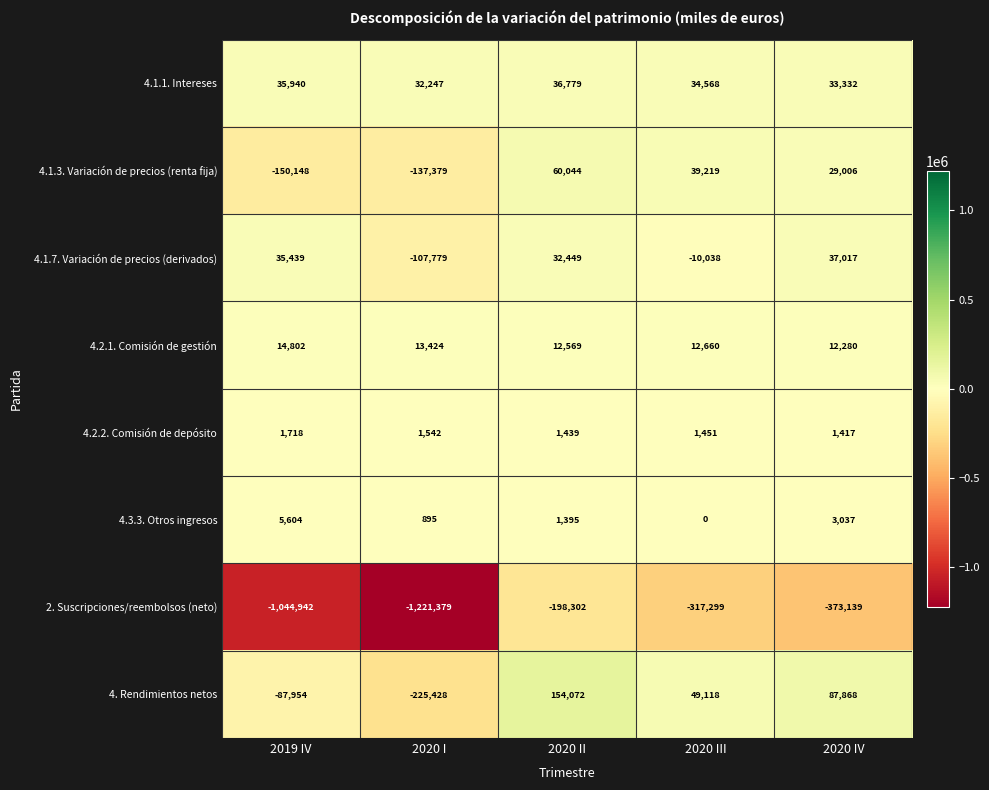

Rank the series by their maximum value, from lowest to highest.

2. Suscripciones/reembolsos (neto), 4.2.2. Comisión de depósito, 4.3.3. Otros ingresos, 4.2.1. Comisión de gestión, 4.1.1. Intereses, 4.1.7. Variación de precios (derivados), 4.1.3. Variación de precios (renta fija), 4. Rendimientos netos